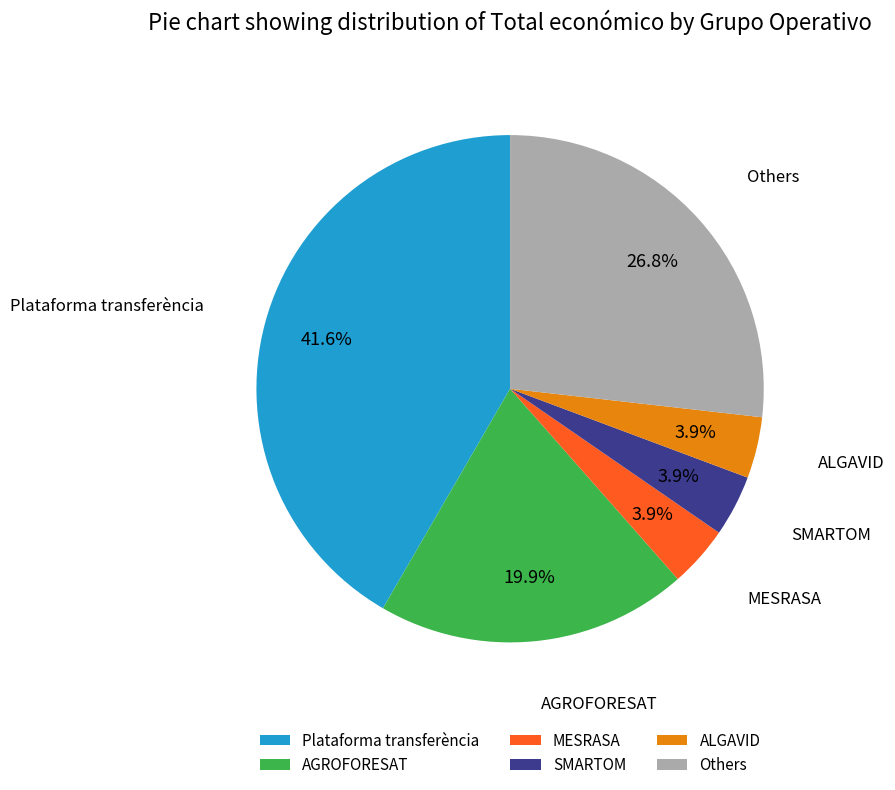

Is there a majority slice in this chart?

No